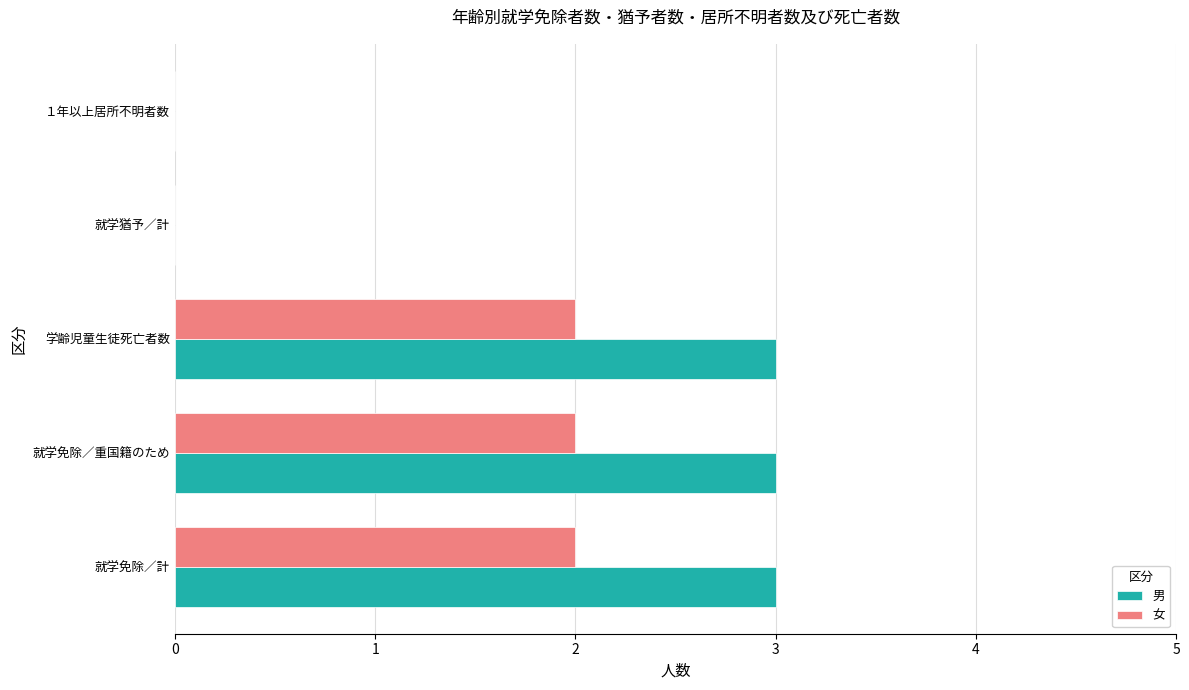

What is the greatest value displayed?

3